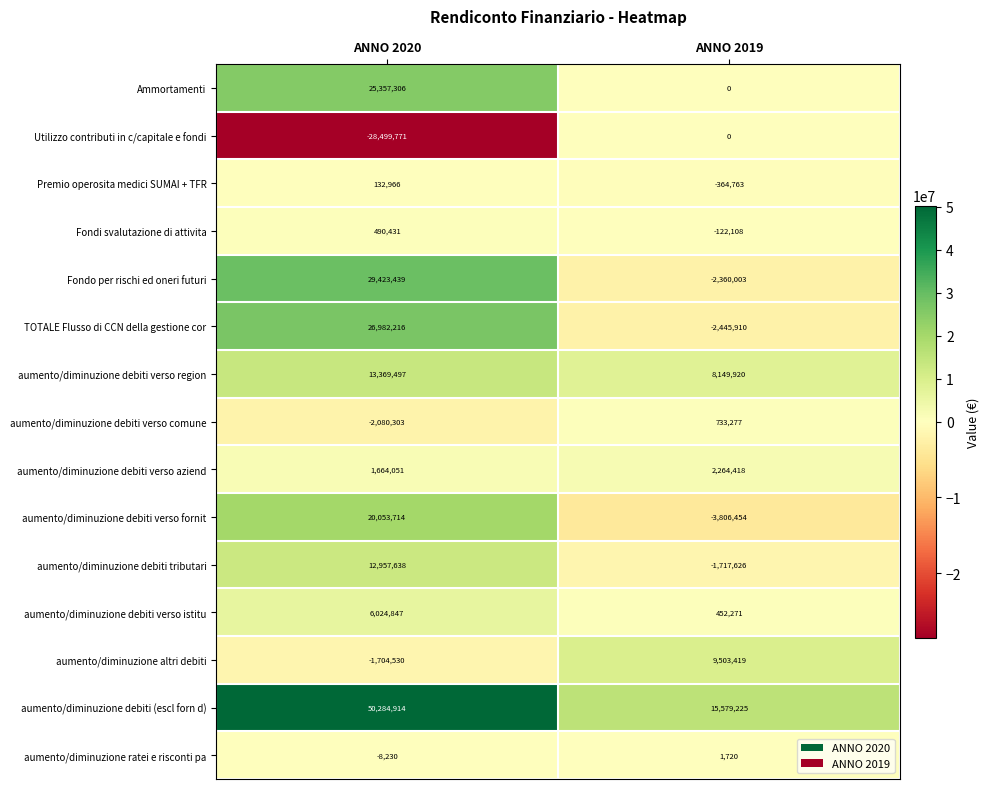

What is the difference between the aumento/diminuzione ratei e risconti pa values at ANNO 2020 and ANNO 2019?

9950